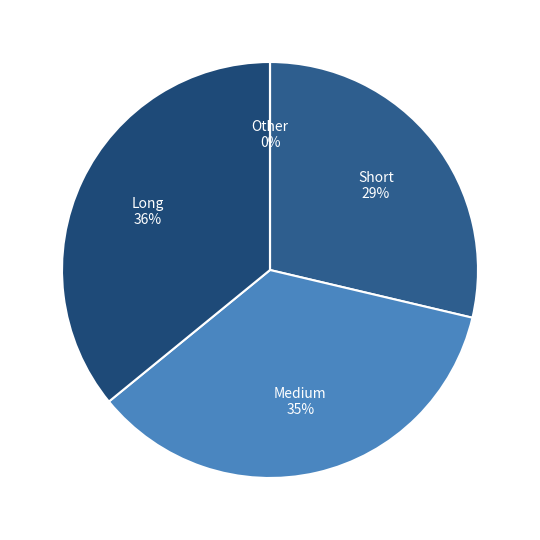

Is there a majority slice in this chart?

No